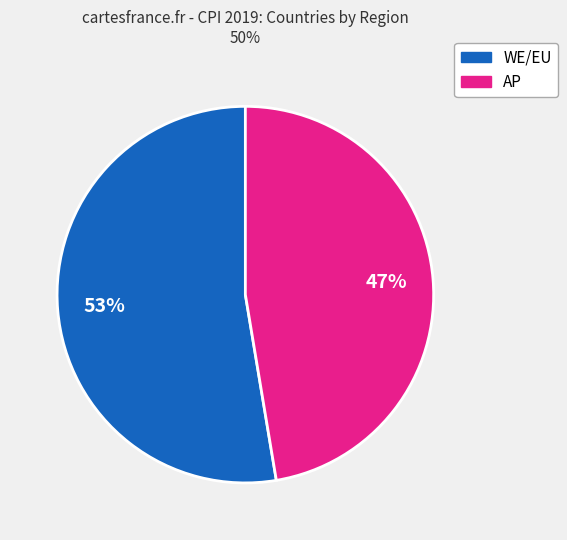

Does any single category account for the majority?

Yes